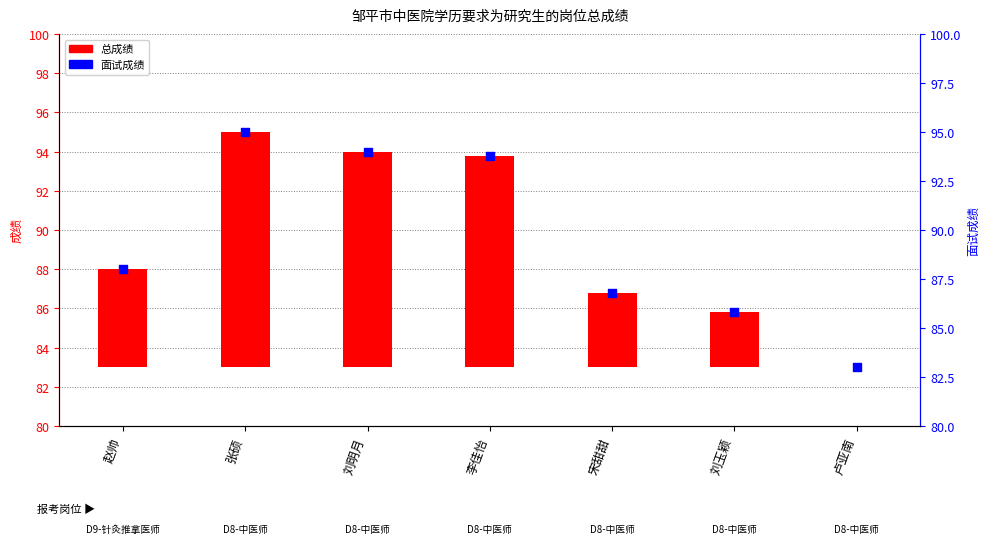

Which series has the largest Y range (max minus min)?

总成绩